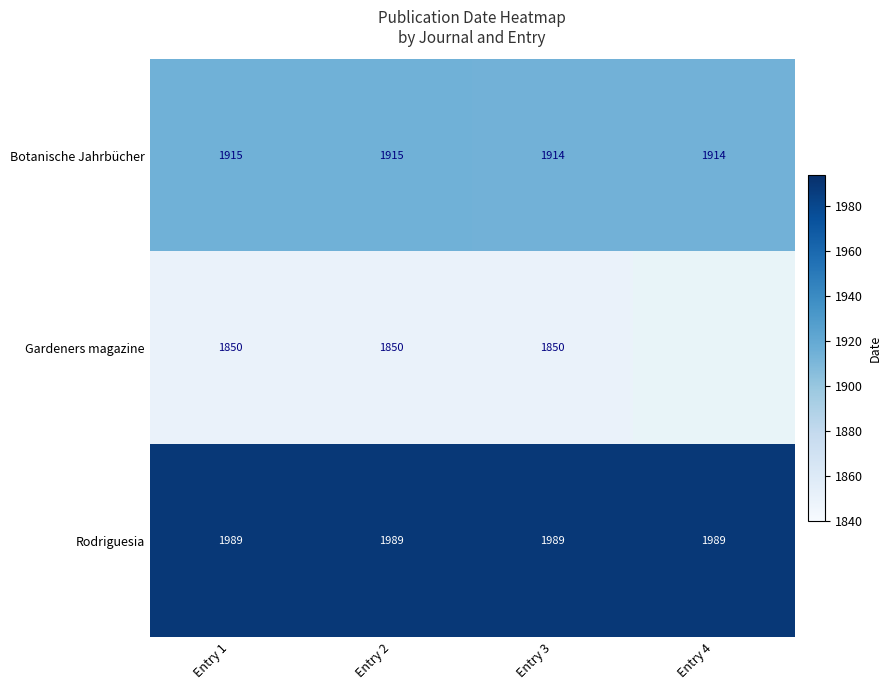

Rank the series at Entry 2 from highest to lowest value.

Rodriguesia, Botanische Jahrbücher, Gardeners magazine